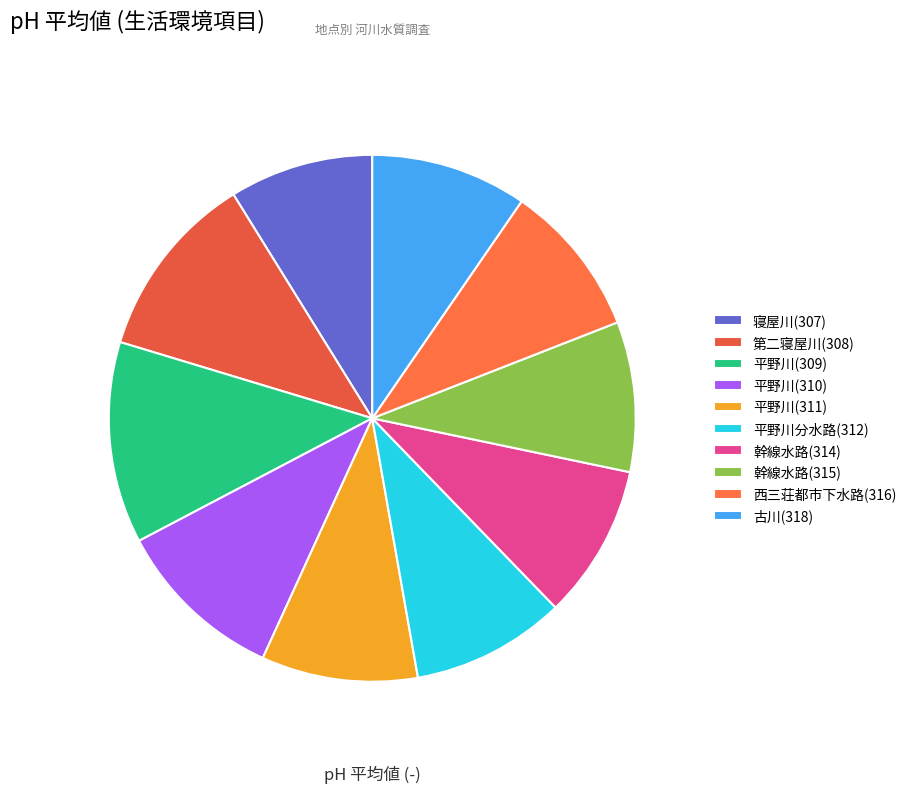

What percentage is the 古川(318) slice, to the nearest percent?

10%